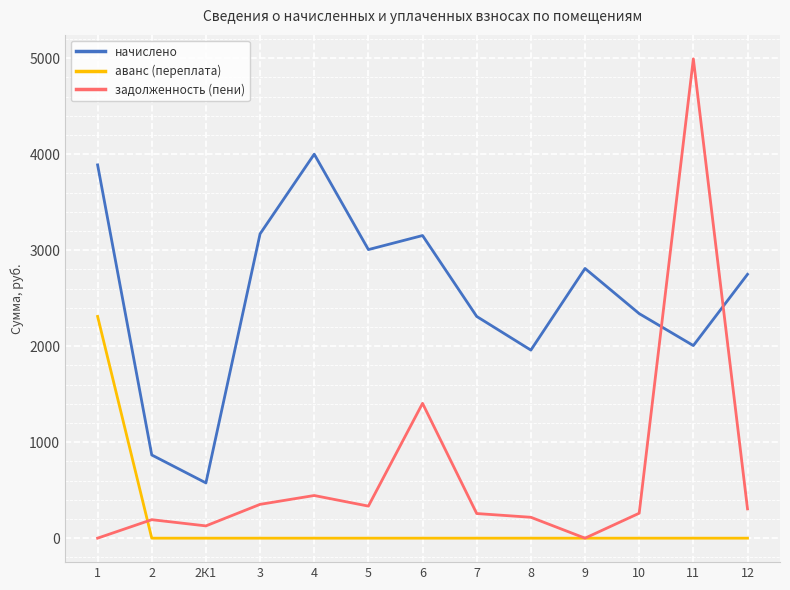

The value of аванс (переплата) at 2 is -1104.9. True or false?

False